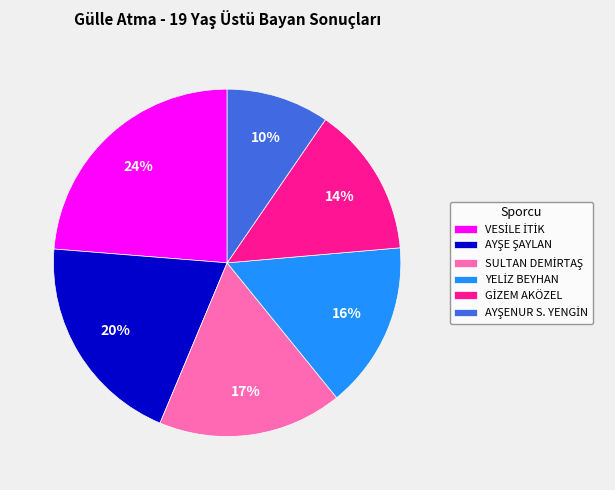

Does any single category account for the majority?

No